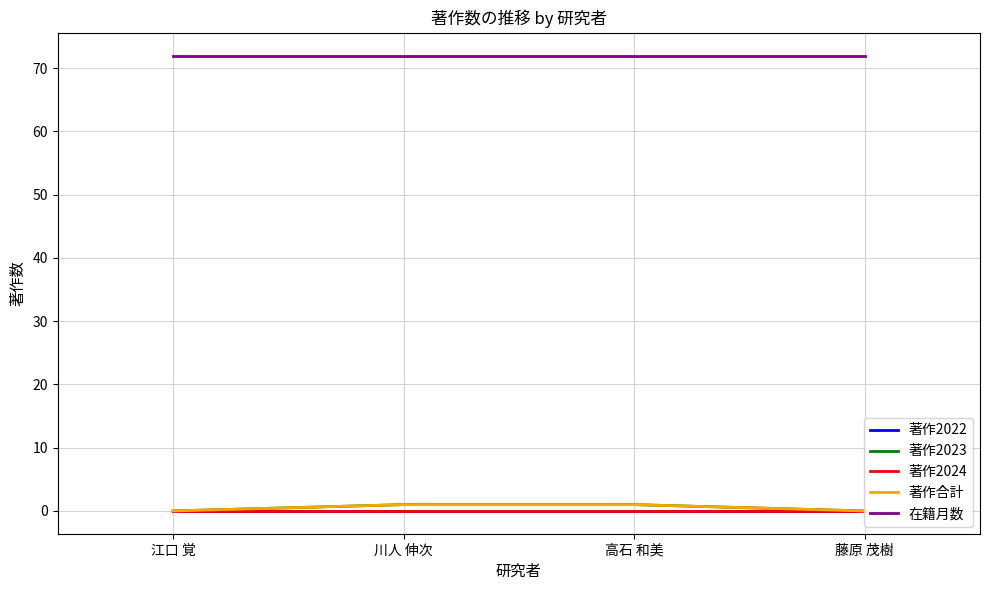

Which series has the largest total across all categories?

在籍月数